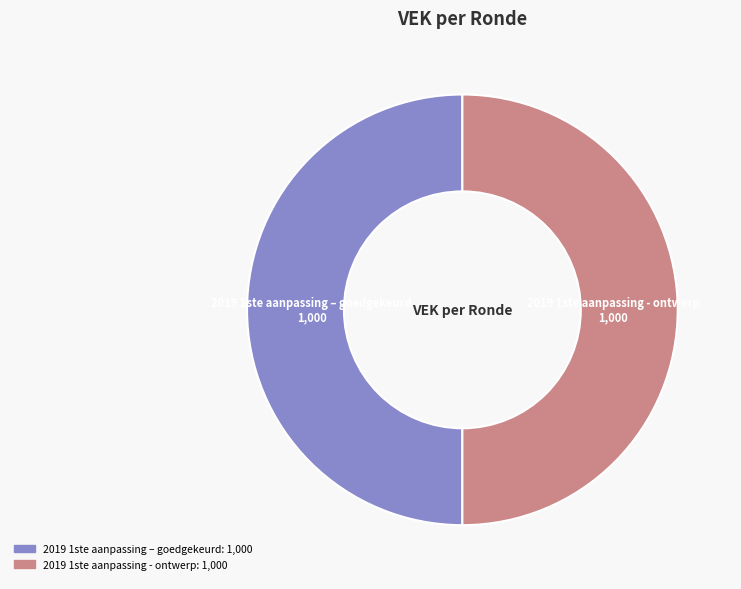

Count the number of slices in the pie.

2